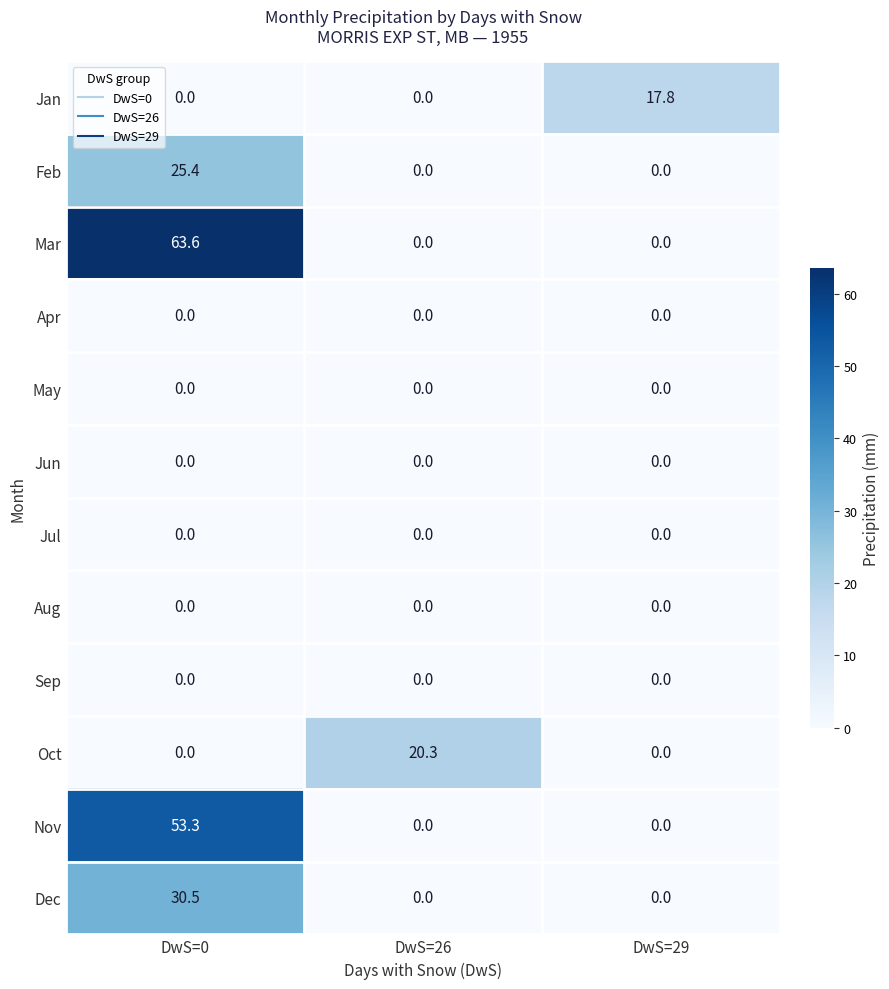

Which series has the largest range (max minus min)?

Mar